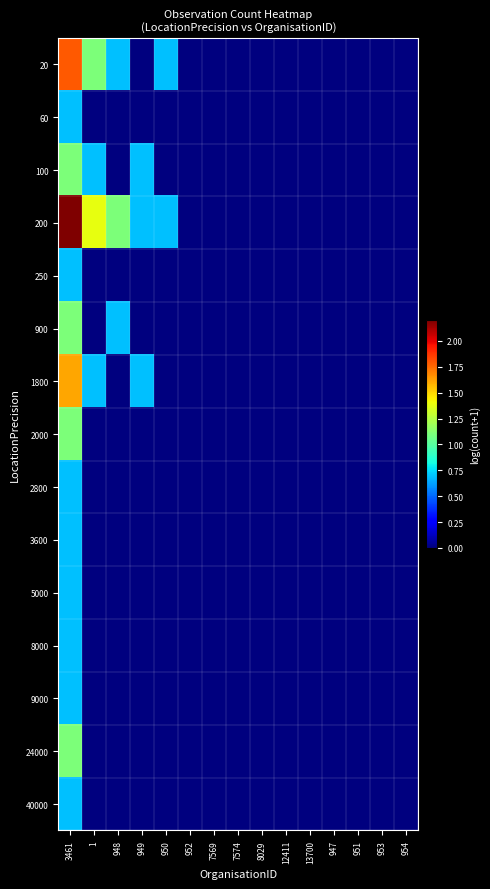

Between 951 and 1, which is larger?

1